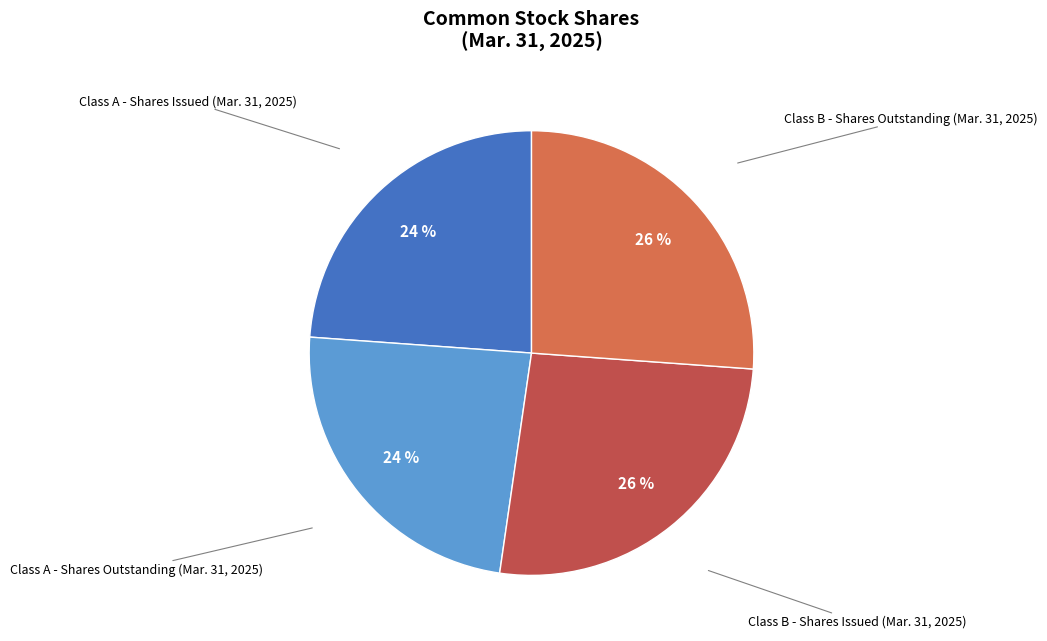

Does any single category account for the majority?

No